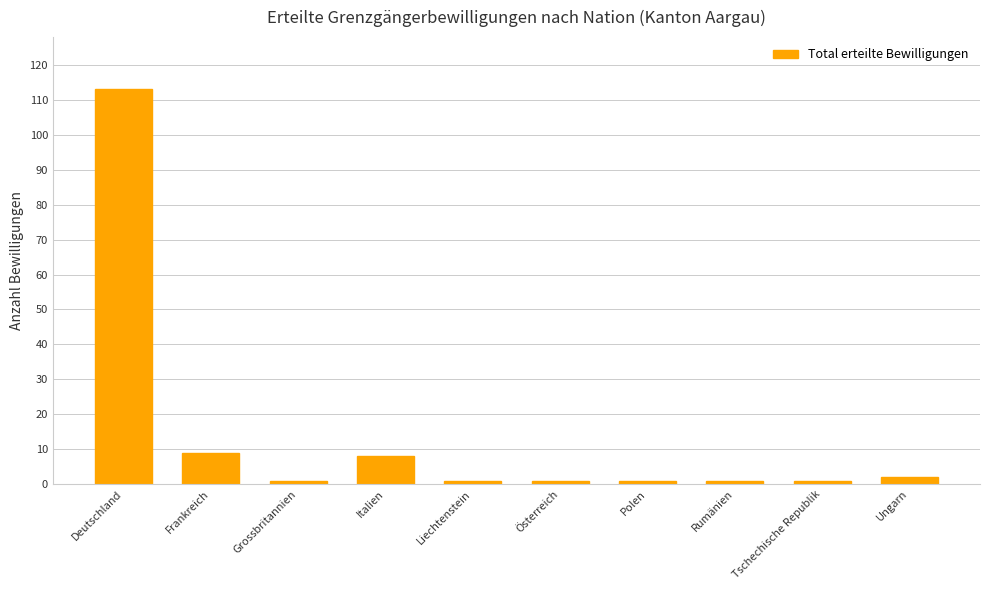

What is the maximum value shown in the chart?

113